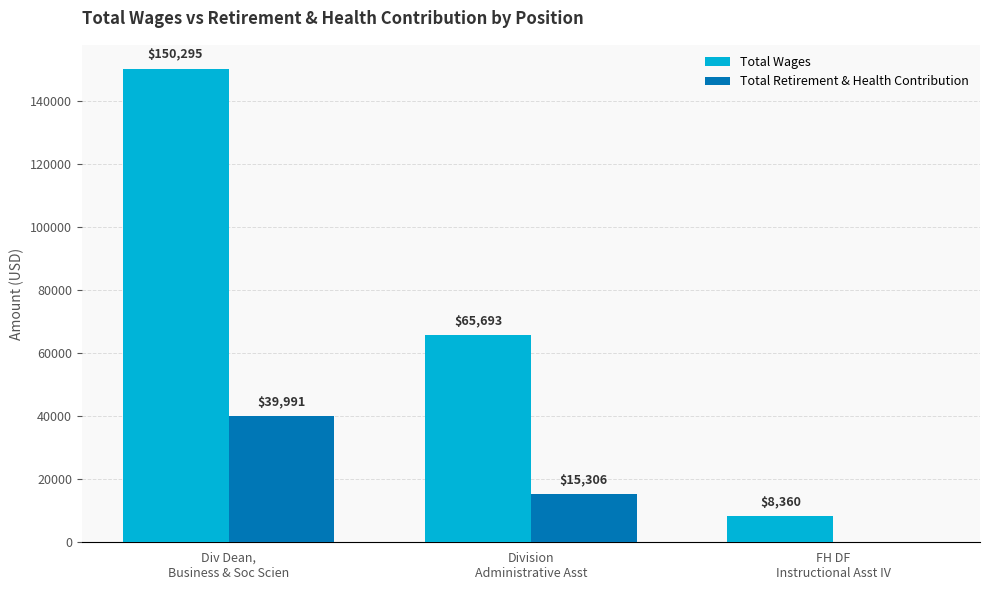

How many groups of bars are there?

3